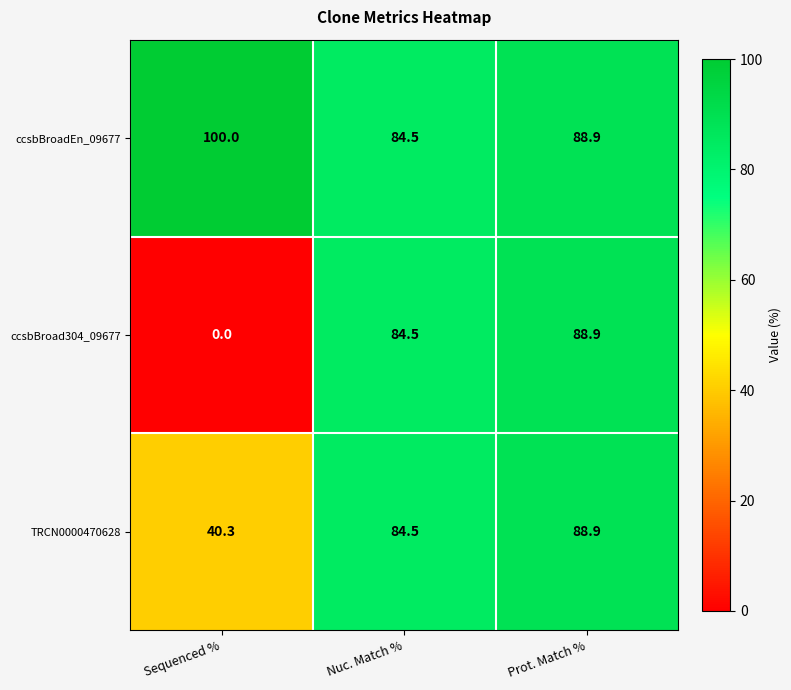

Rank the series by their average value, from lowest to highest.

ccsbBroad304_09677, TRCN0000470628, ccsbBroadEn_09677